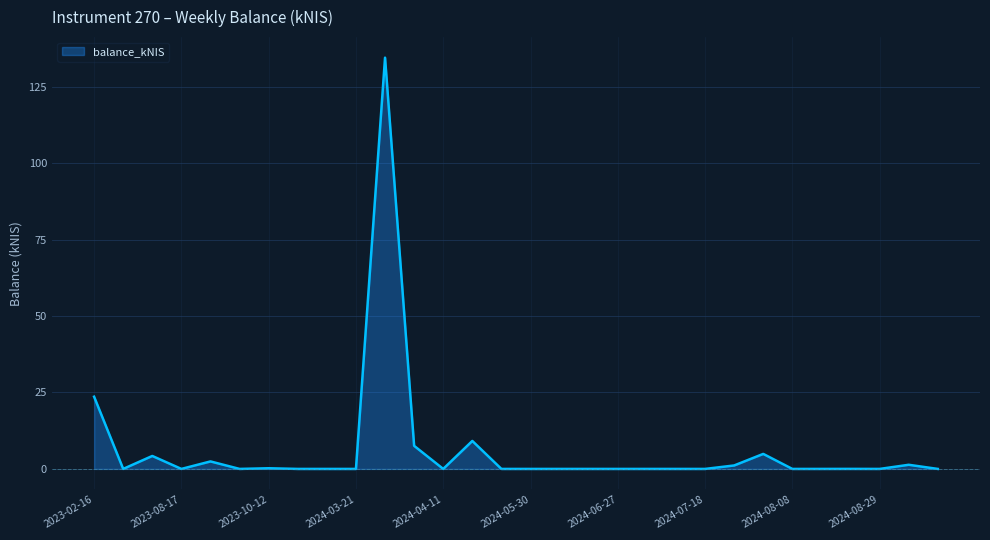

What is the difference between the maximum and minimum values?

134.5